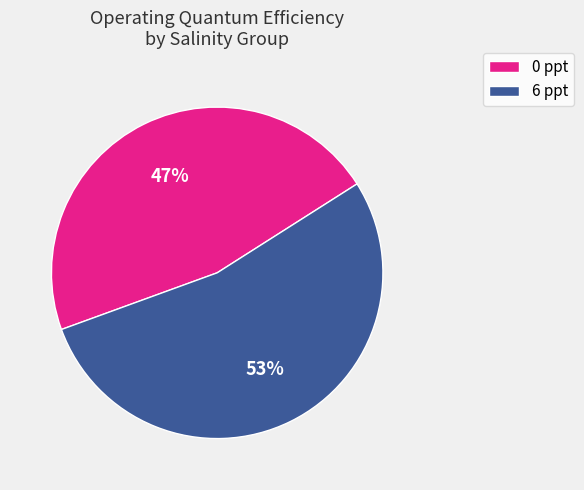

The 0 ppt slice represents 52% of the pie. True or false?

False